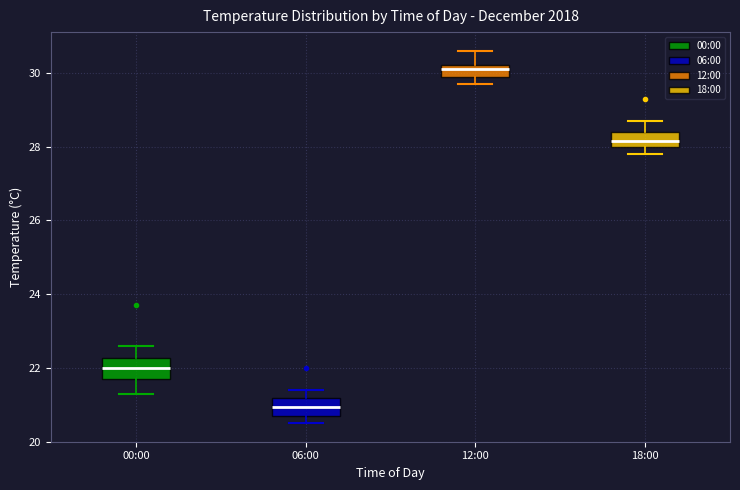

Reading left to right, read every box against the y-axis: the position of its median line, the range the box covers, and the ends of its whiskers. The values are not printed on the chart, so give them approximately, as read against the axis.

00:00: median 22.0, box 21.8 to 22.2, whiskers 21.4 to 22.6
06:00: median 21.0, box 20.8 to 21.2, whiskers 20.6 to 21.4
12:00: median 30.2 (just below the box's upper edge), box 30.0 to 30.2, whiskers 29.8 to 30.6
18:00: median 28.2, box 28.0 to 28.4, whiskers 27.8 to 28.8